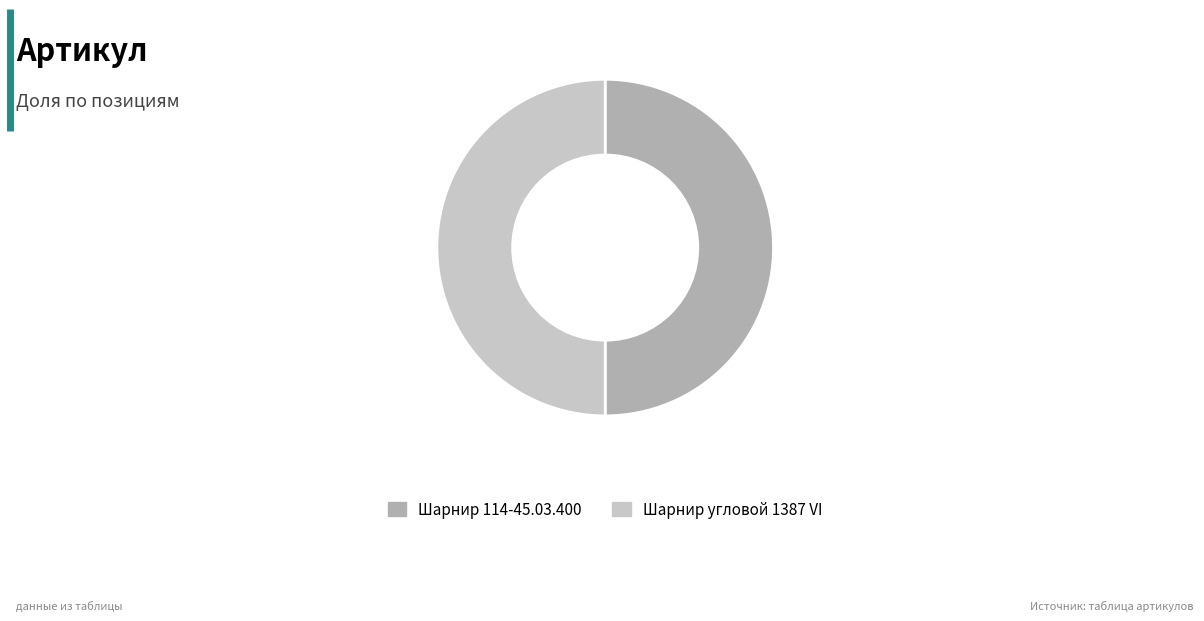

Is the sum of Шарнир 114-45.03.400 and Шарнир угловой 1387 VI greater than half?

Yes